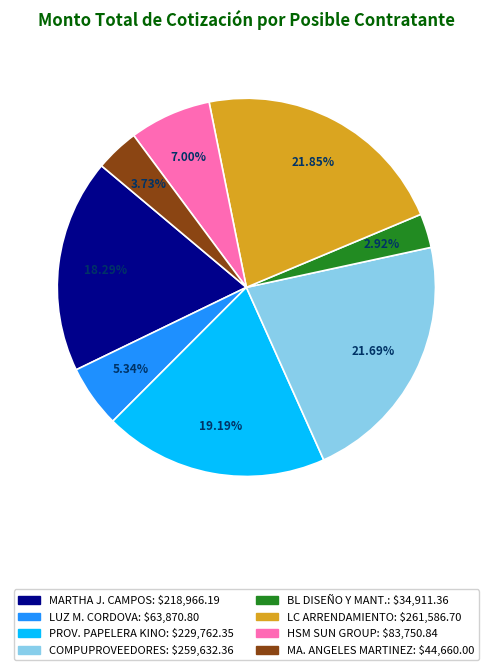

Is there any slice that represents more than half of the pie?

No